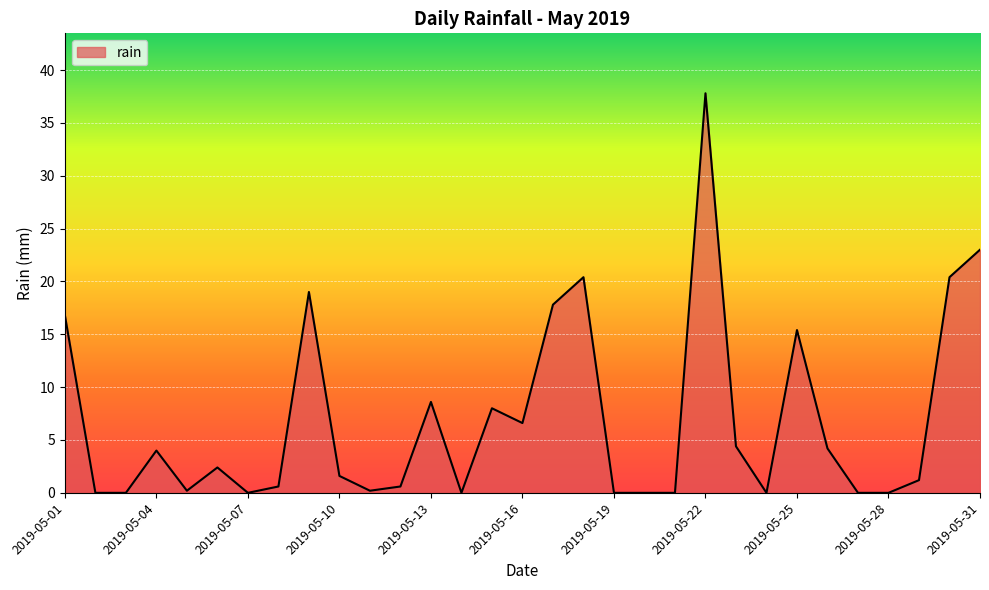

What is the difference between the maximum and minimum values?

37.8